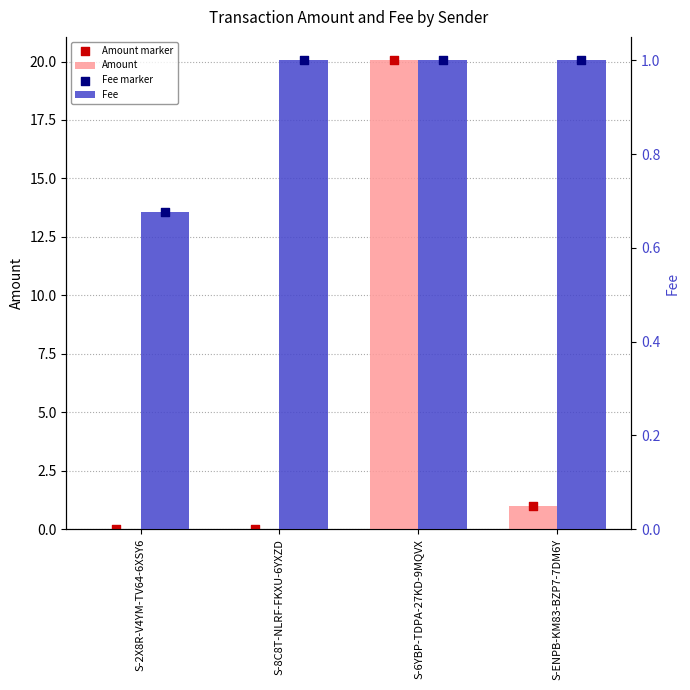

Is the value of Fee at S-6YBP-TDPA-27KD-9MQVX greater than the value of Amount at S-ENPB-KM83-BZP7-7DM6Y?

No